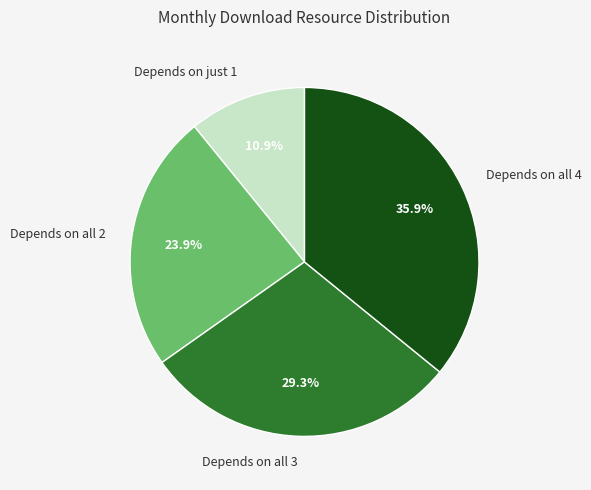

What is the ratio of the value at Depends on just 1 to the value at Depends on all 2?

0.5